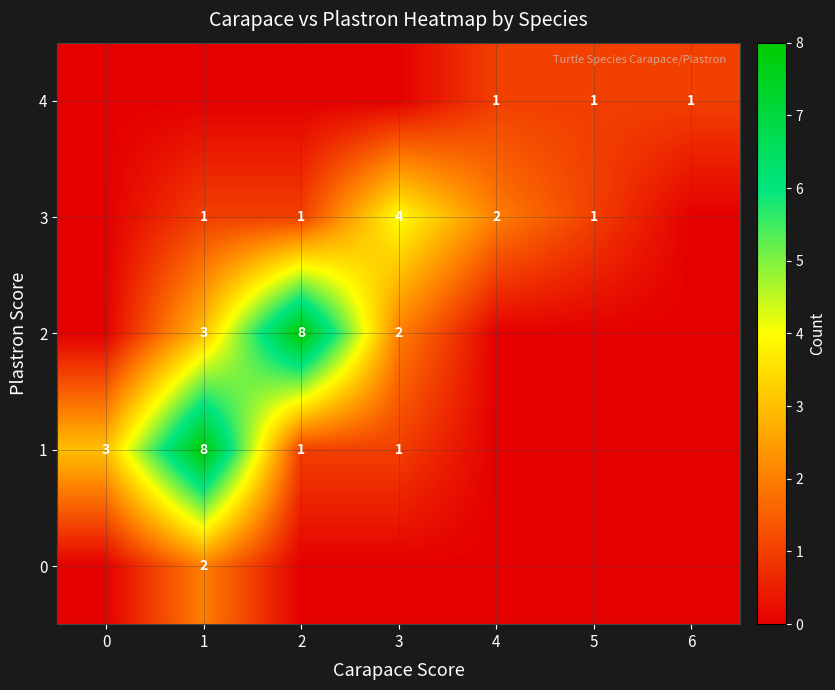

The 0 series shows 2 at 1. True or false?

True